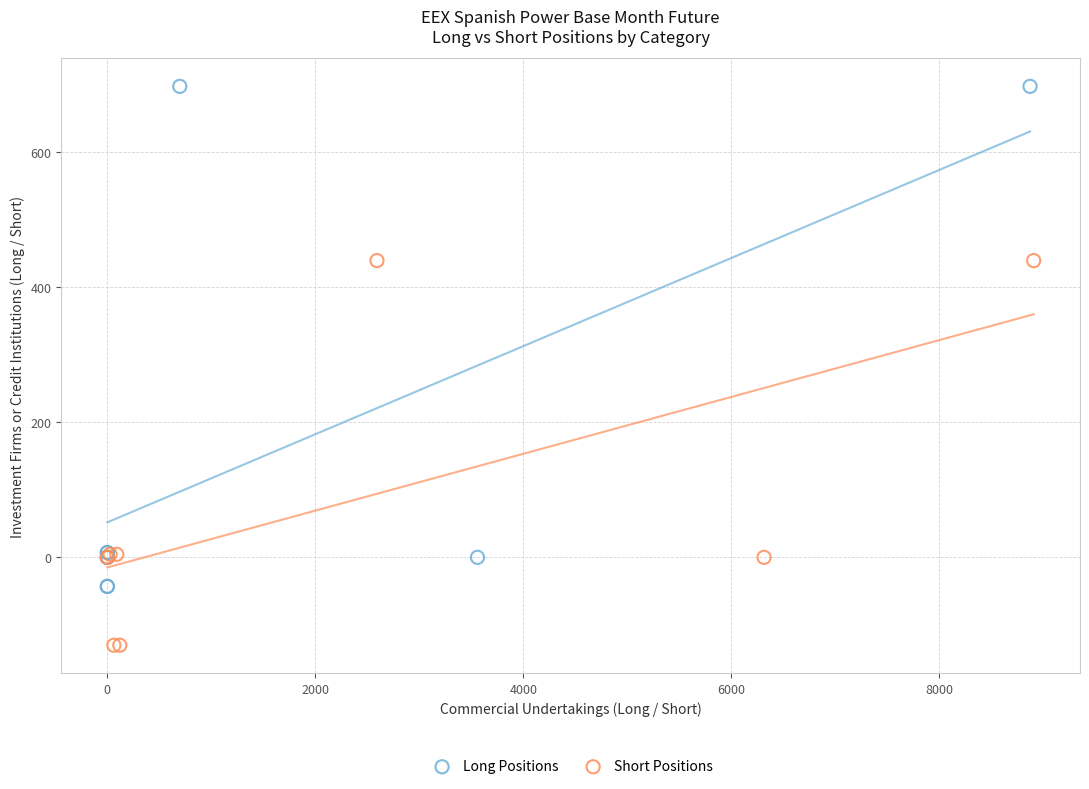

Which series reaches the minimum Y coordinate?

Short Positions